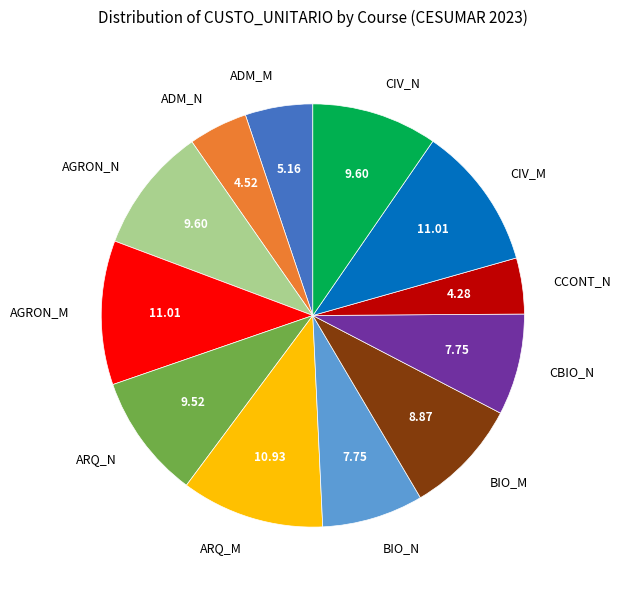

Which has a higher value, BIO_N or CCONT_N?

BIO_N